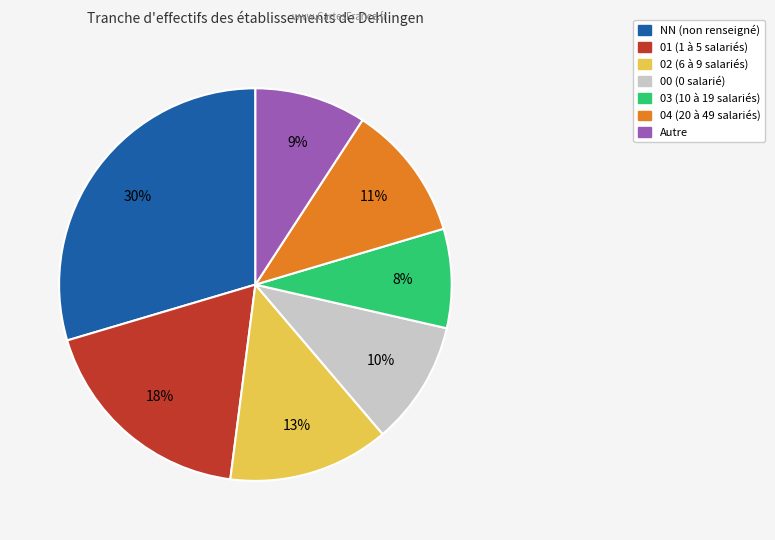

Is there any slice that represents more than half of the pie?

No